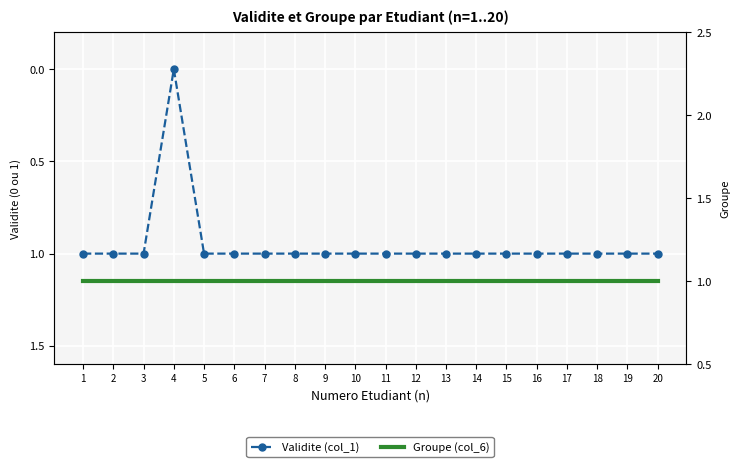

Which series has the largest range (max minus min)?

Validite (col_1)